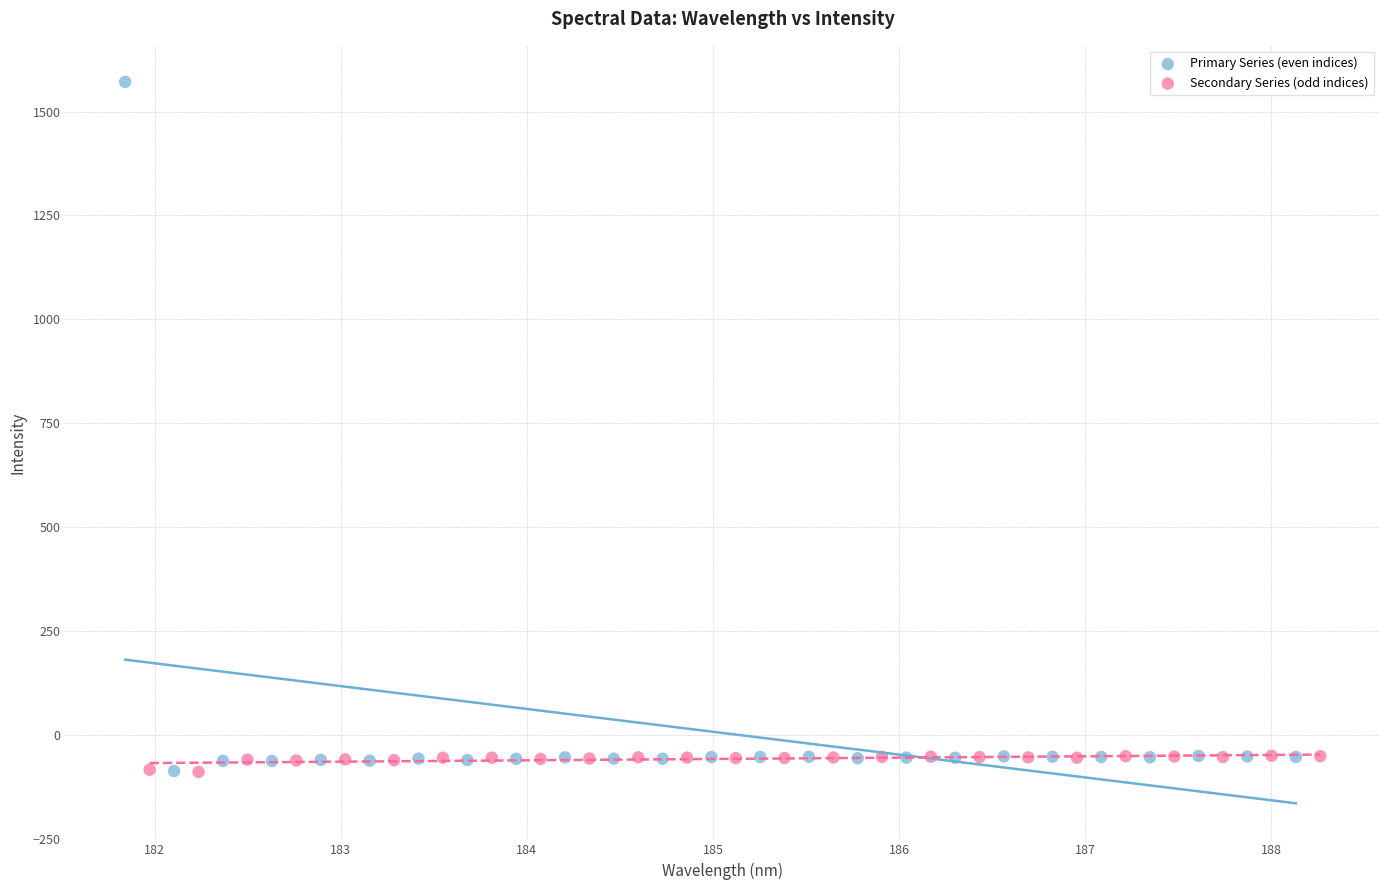

Which series has the widest spread of Y values?

Primary Series (even indices)